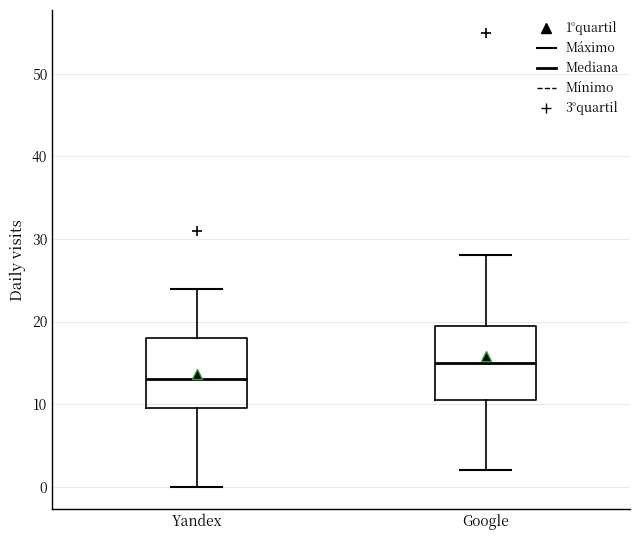

Which box has the lowest median line?

Yandex